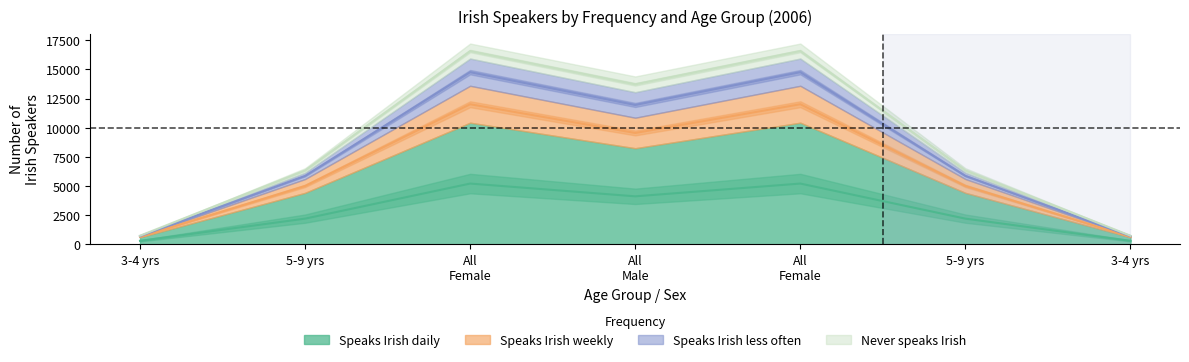

The value of Speaks Irish daily at 5-9 yrs is 2210.5. True or false?

True